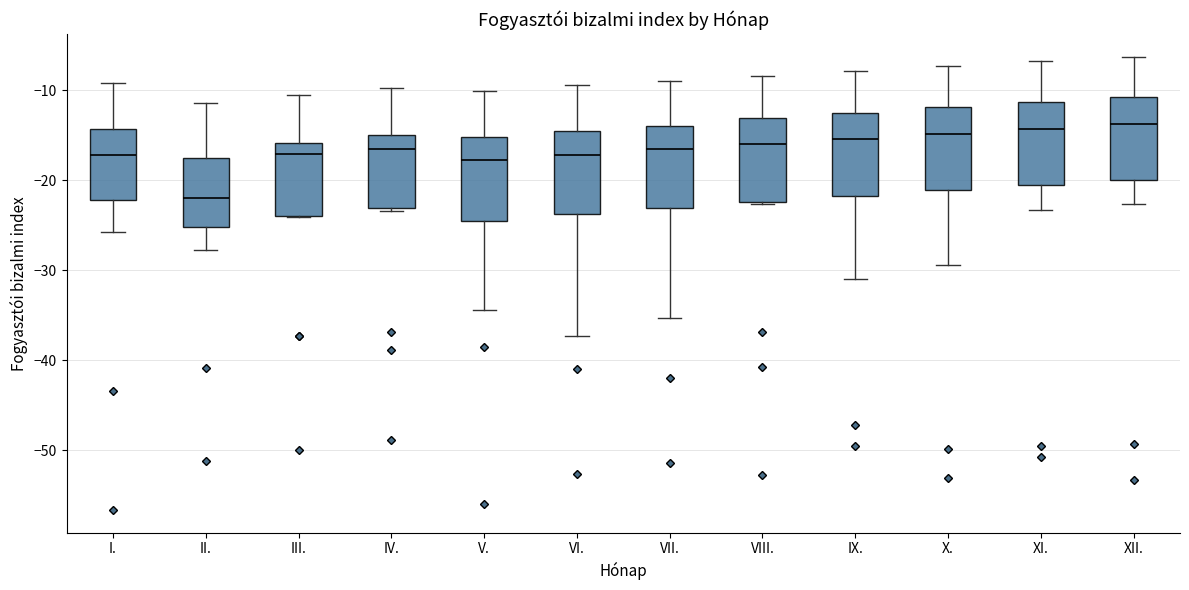

Where is the lower edge of the box for V. on the y-axis? The values are not printed on the chart, so give them approximately, as read against the axis.

-24